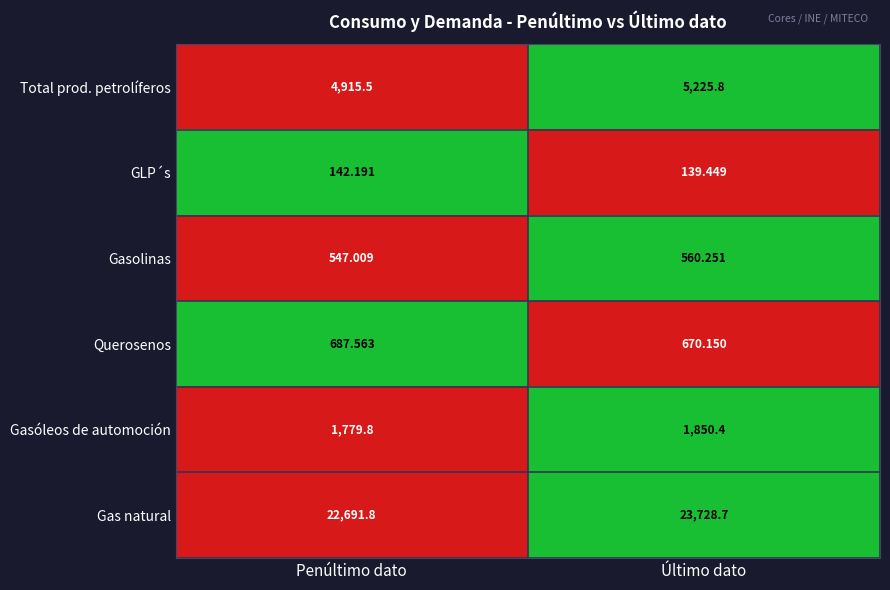

At which label is Querosenos closest to 678?

Último dato